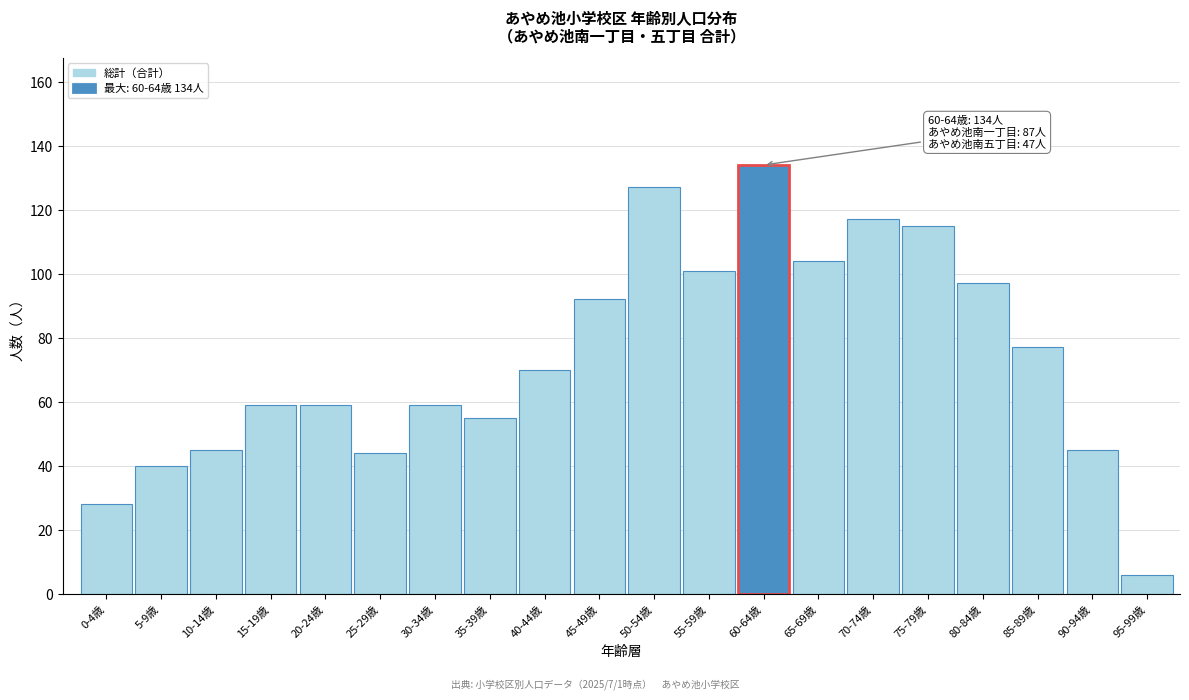

Reading left to right, transcribe all the data shown in this chart.

0-4歳=28	5-9歳=40	10-14歳=45	15-19歳=59	20-24歳=59	25-29歳=44	30-34歳=59	35-39歳=55	40-44歳=70	45-49歳=92	50-54歳=127	55-59歳=101	60-64歳=134	65-69歳=104	70-74歳=117	75-79歳=115	80-84歳=97	85-89歳=77	90-94歳=45	95-99歳=6